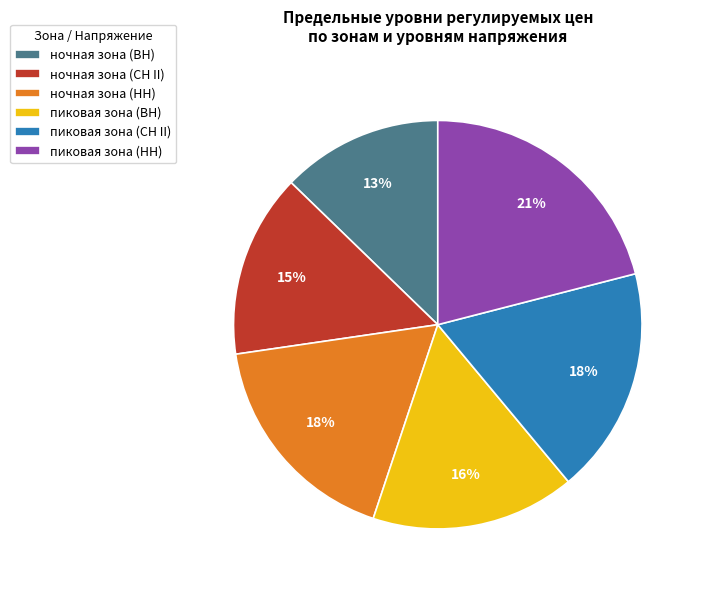

Between ночная зона (СН II) and пиковая зона (СН II), which is larger?

пиковая зона (СН II)